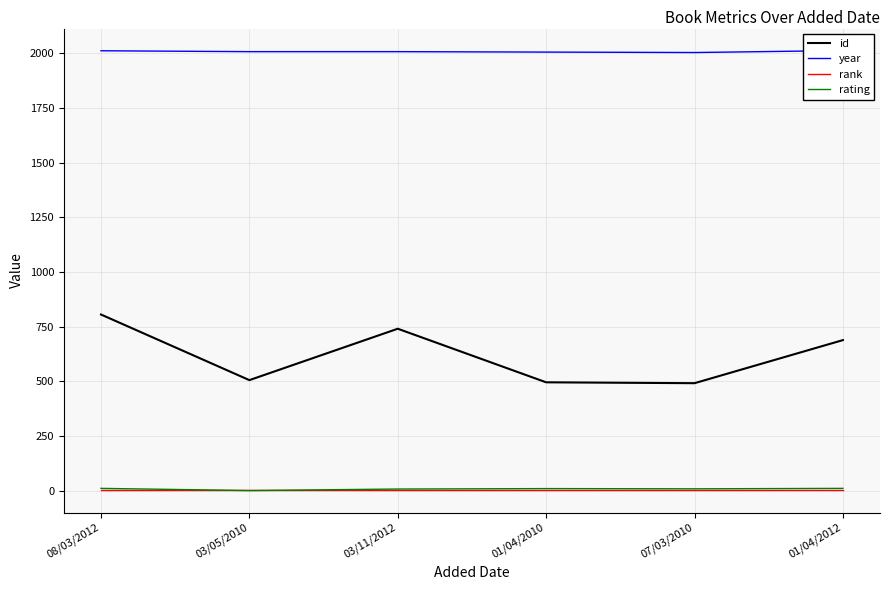

True or false: year and rating intersect in this chart.

False